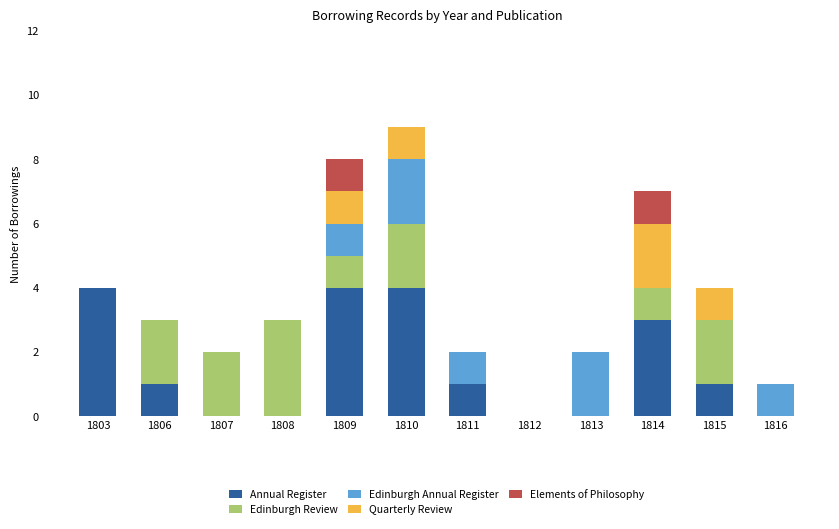

The value of Annual Register at 1811 is 1. True or false?

True